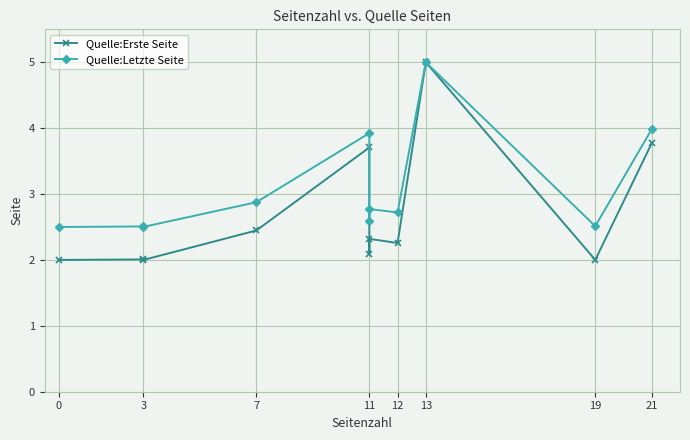

List the series in order of their peak value, highest first.

Quelle:Erste Seite, Quelle:Letzte Seite